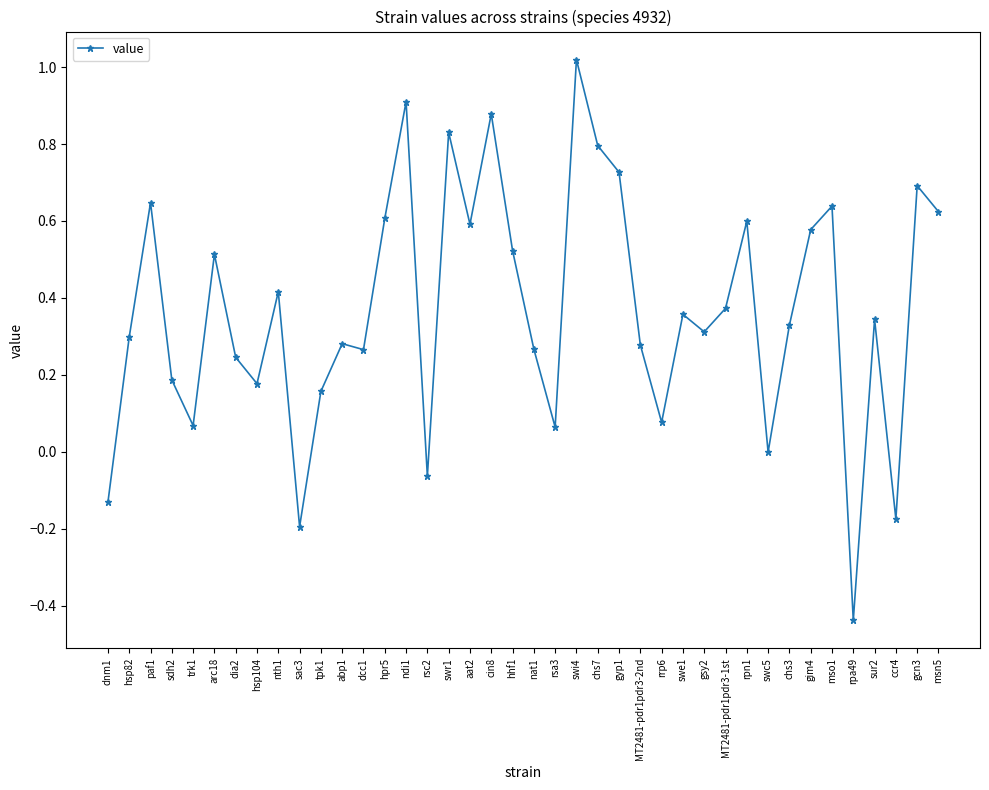

What is the change in value from dnm1 to mso1?

+0.8